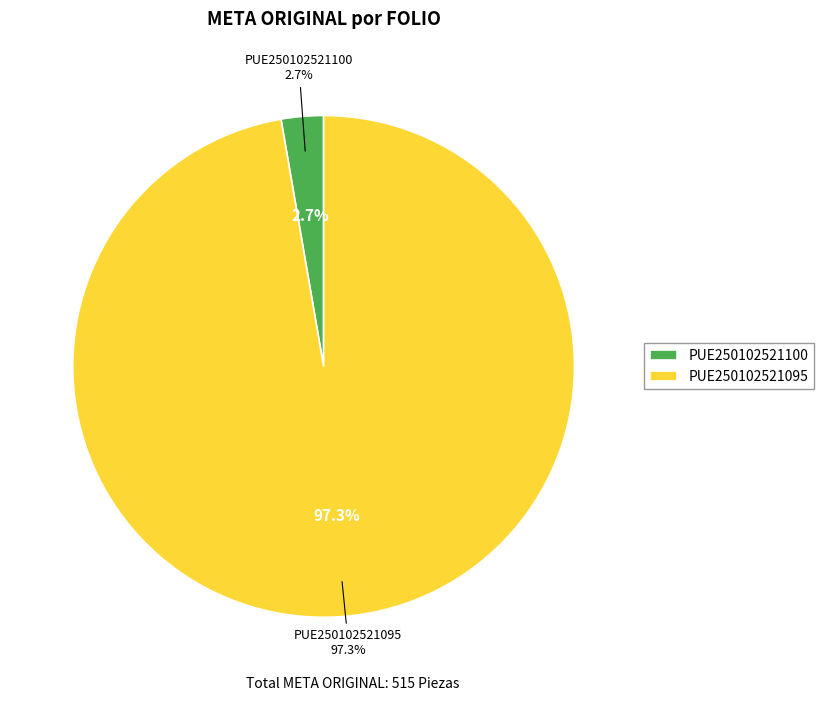

True or false: PUE250102521100 accounts for 1% of the total.

False